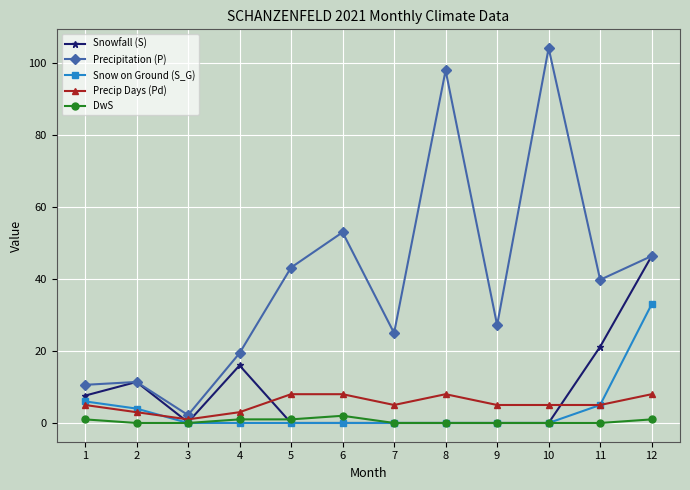

What are all the series names shown in the legend?

Snowfall (S), Precipitation (P), Snow on Ground (S_G), Precip Days (Pd), DwS